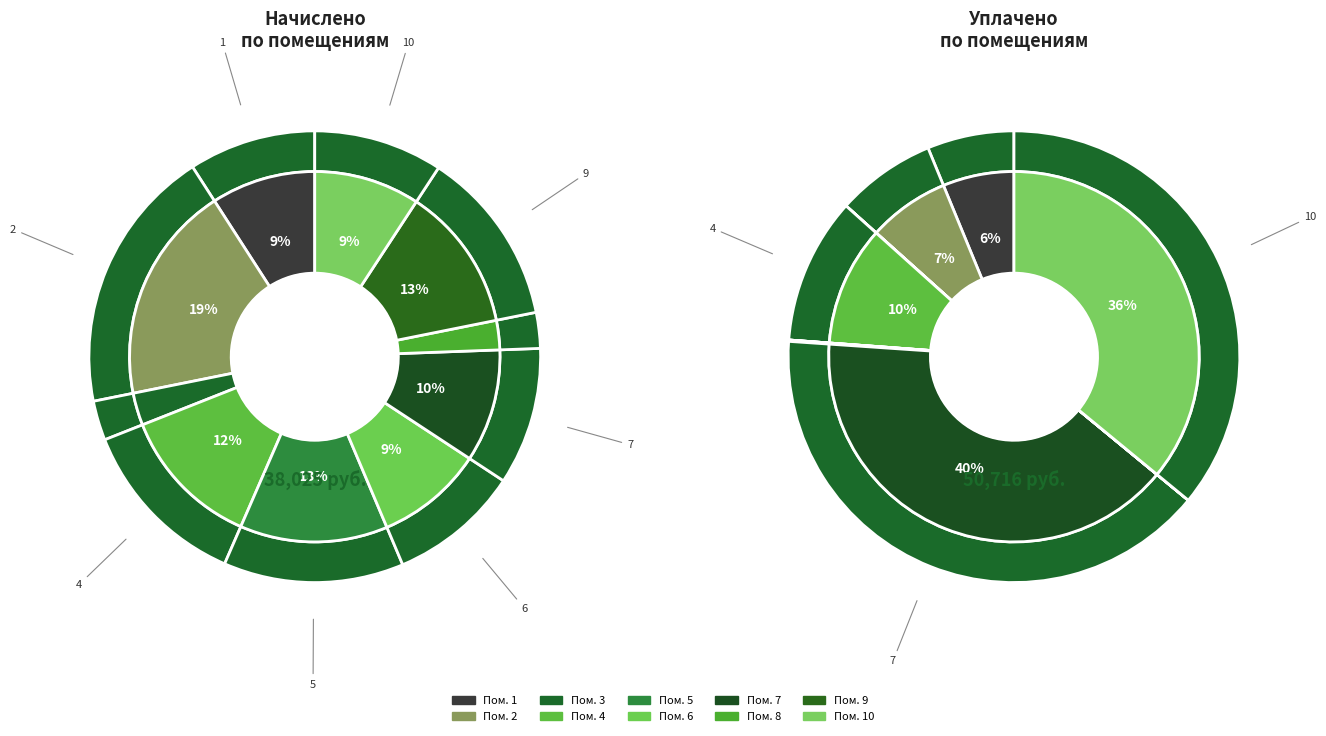

Which category has the biggest portion of the pie?

2